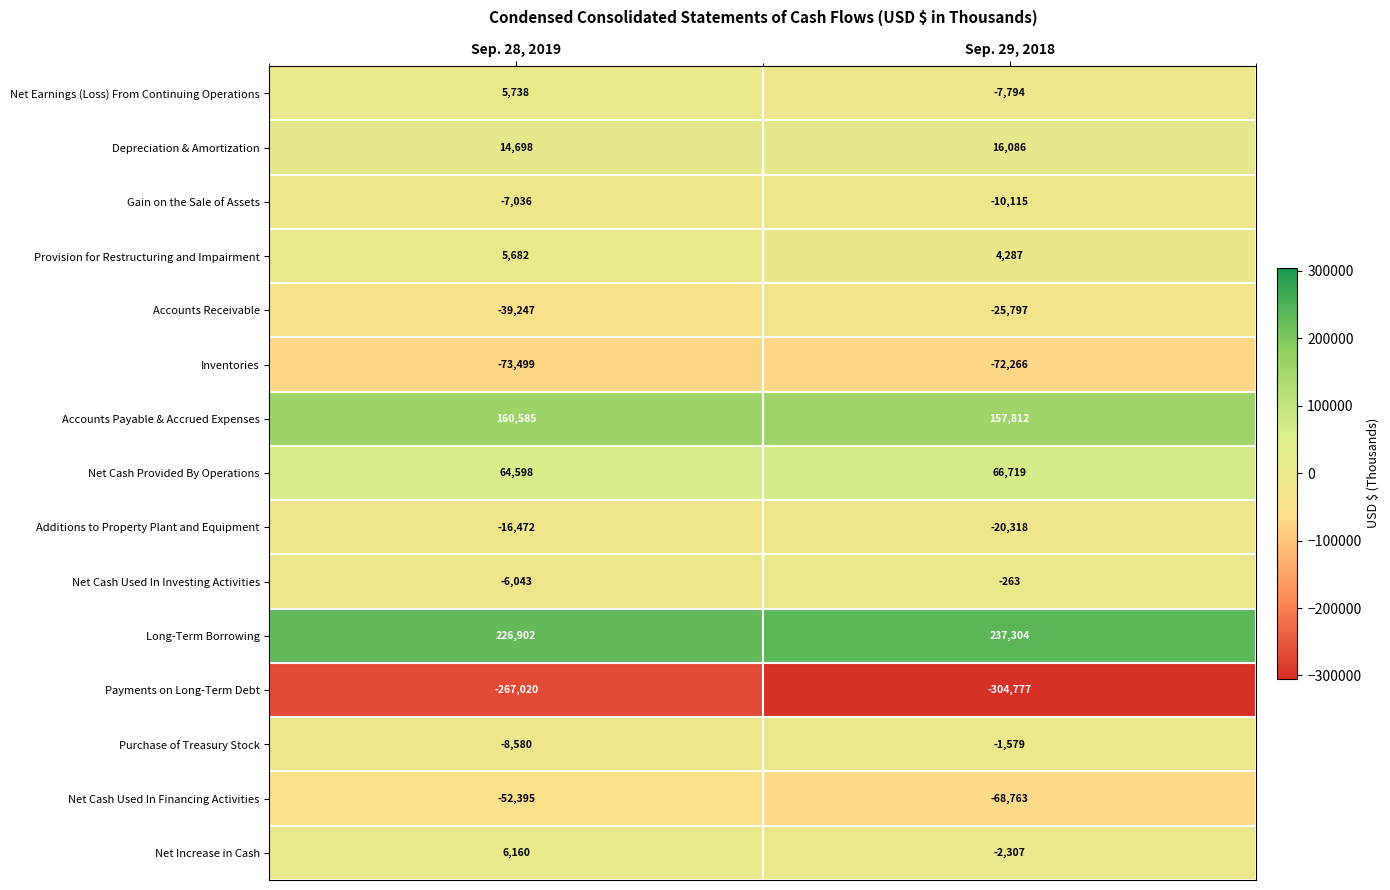

How many categories are shown in the chart?

2